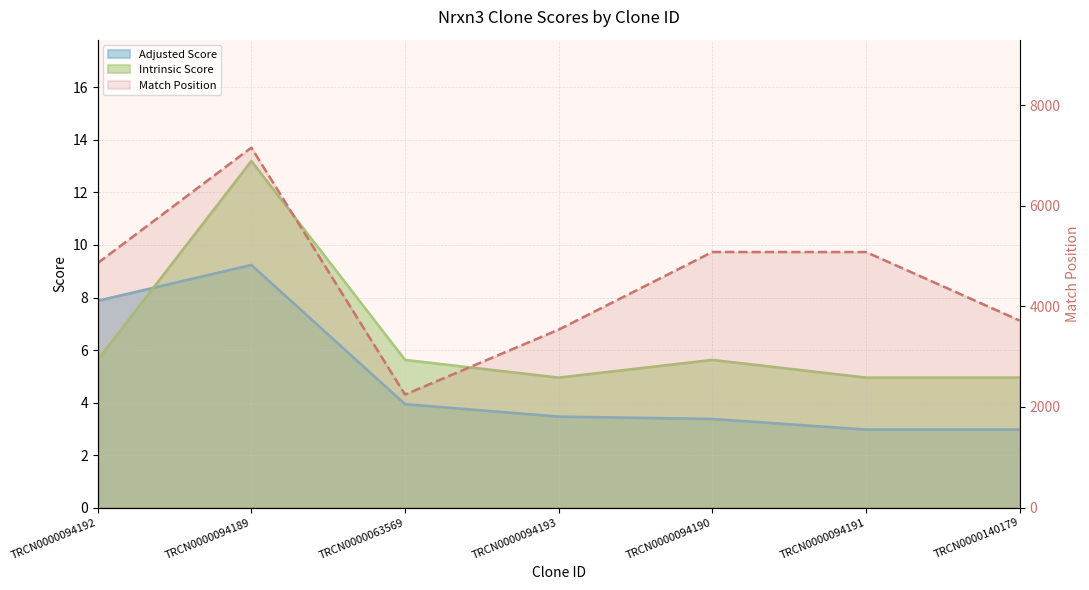

What is the approximate value of Adjusted Score at TRCN0000094190?

3.4